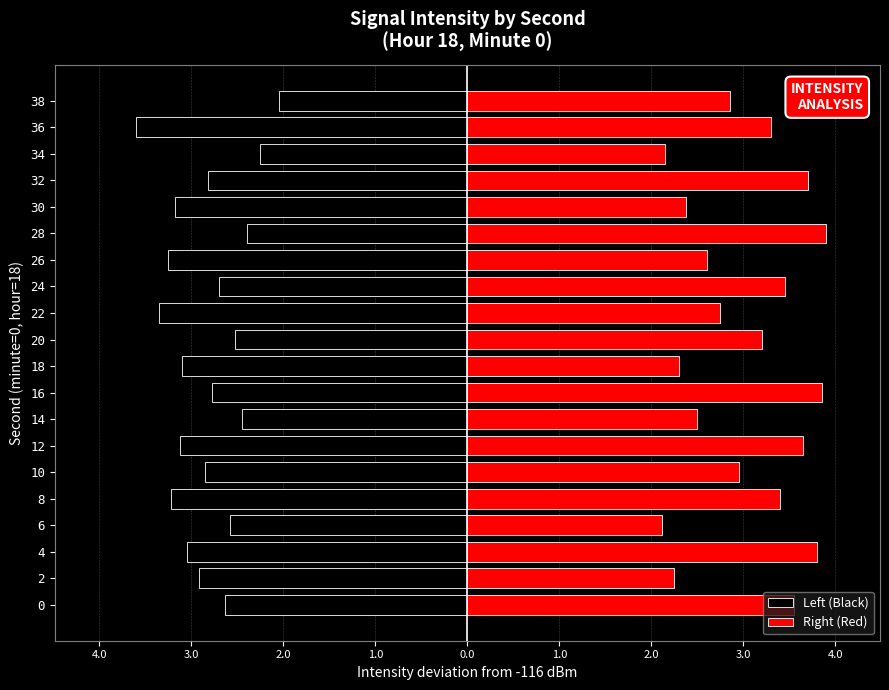

Which series changed the most between 4 and 16?

Left (Black)